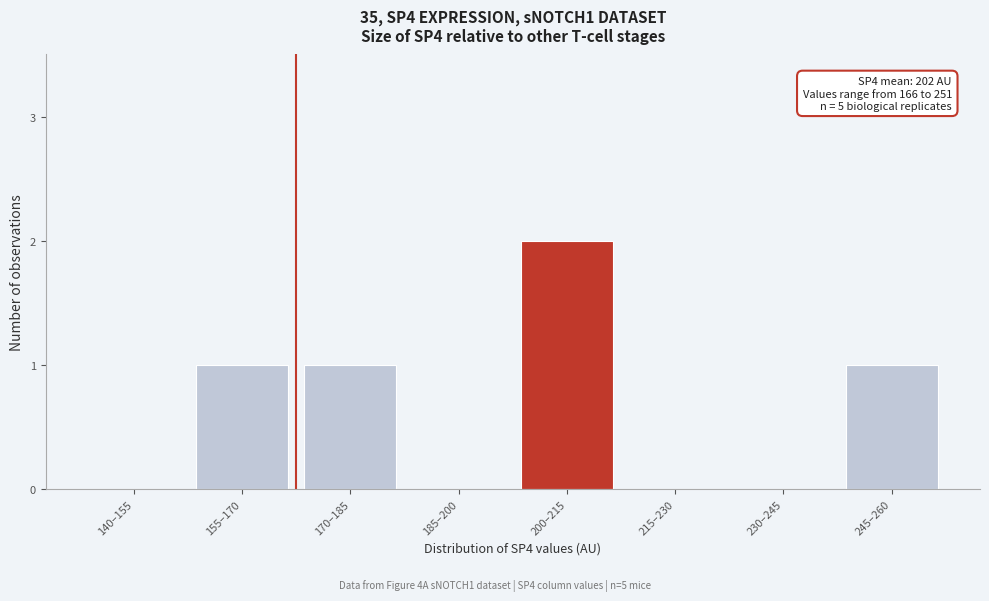

Reading right to left, extract all data points from this chart.

245–260=1	230–245=0	215–230=0	200–215=2	185–200=0	170–185=1	155–170=1	140–155=0